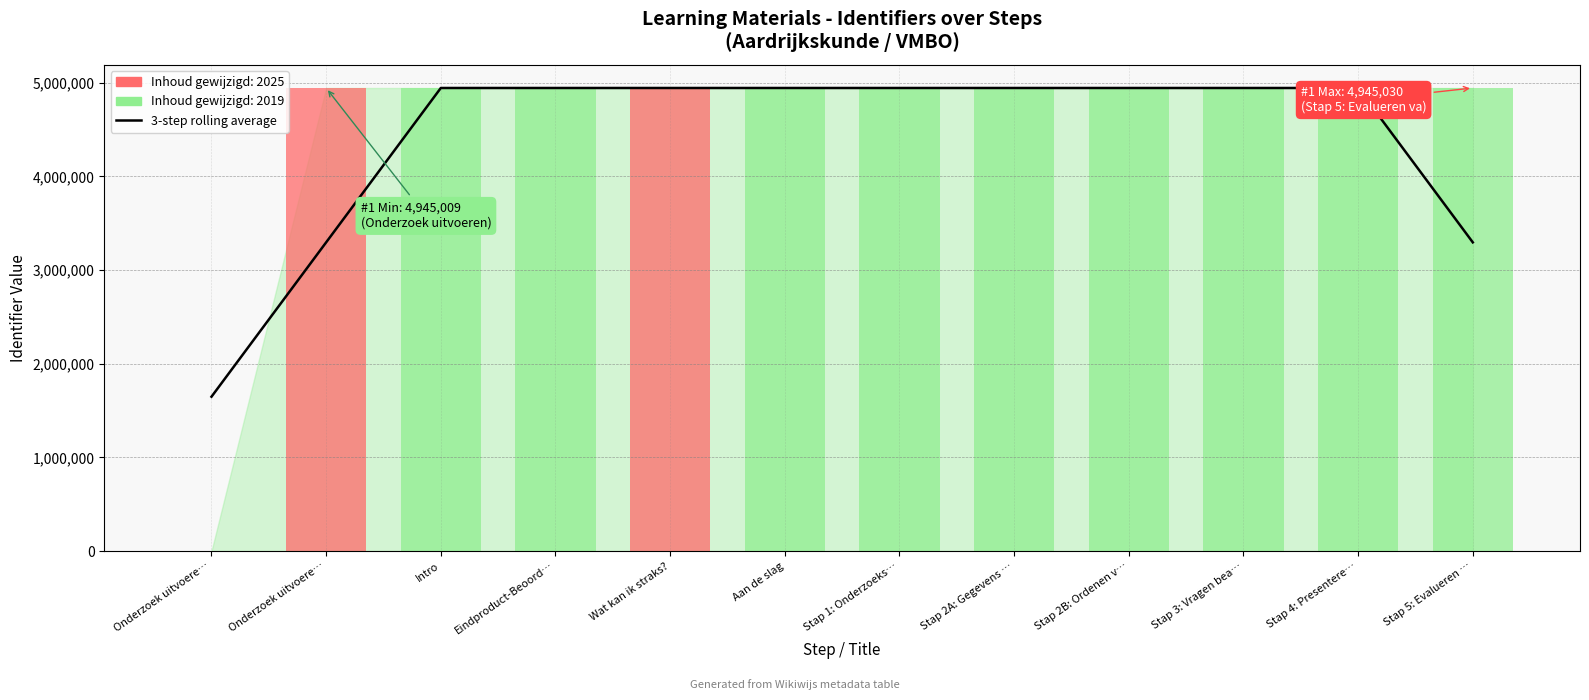

Does the chart contain stacked bars?

No